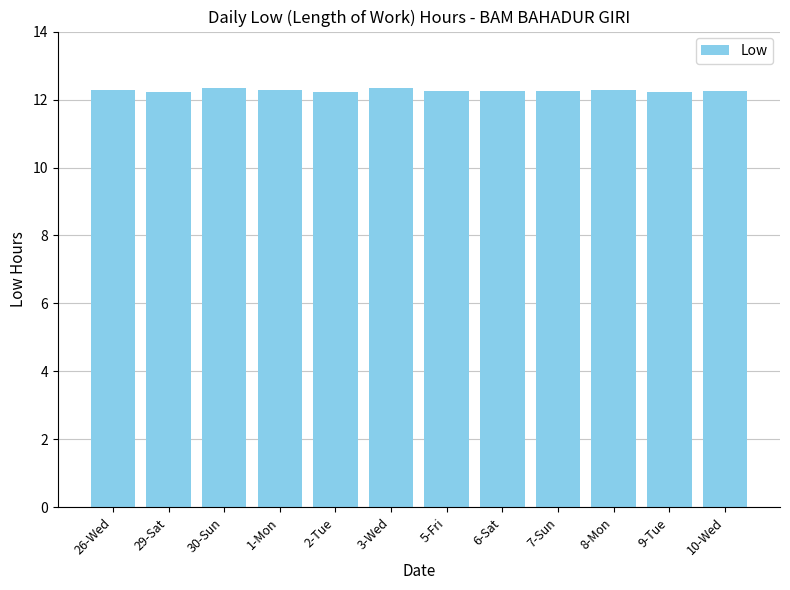

Is it true that the value at 30-Sun is 19.0?

False